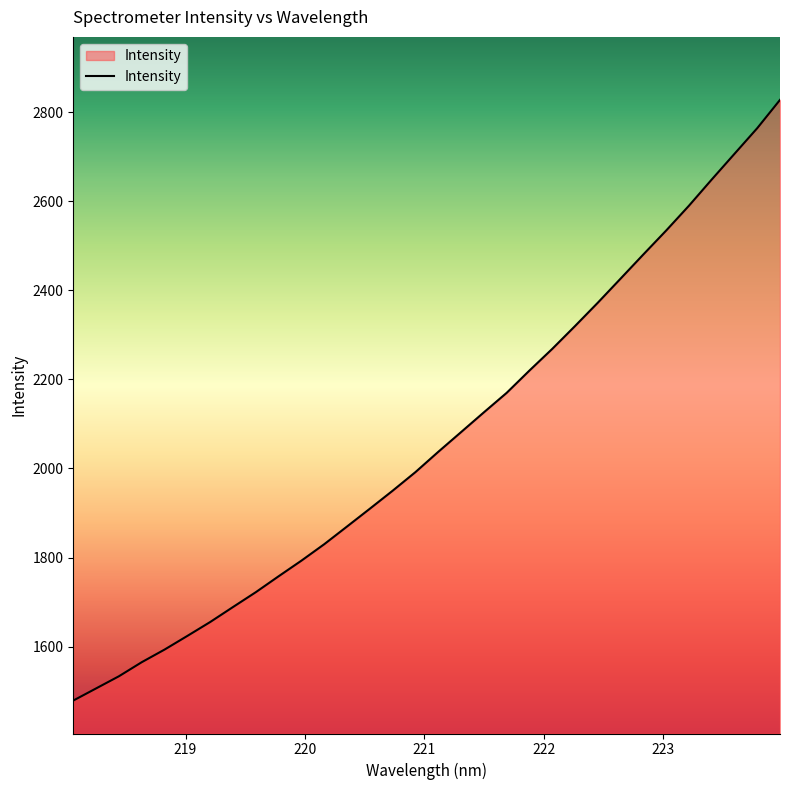

What is the smallest value displayed?

1479.0